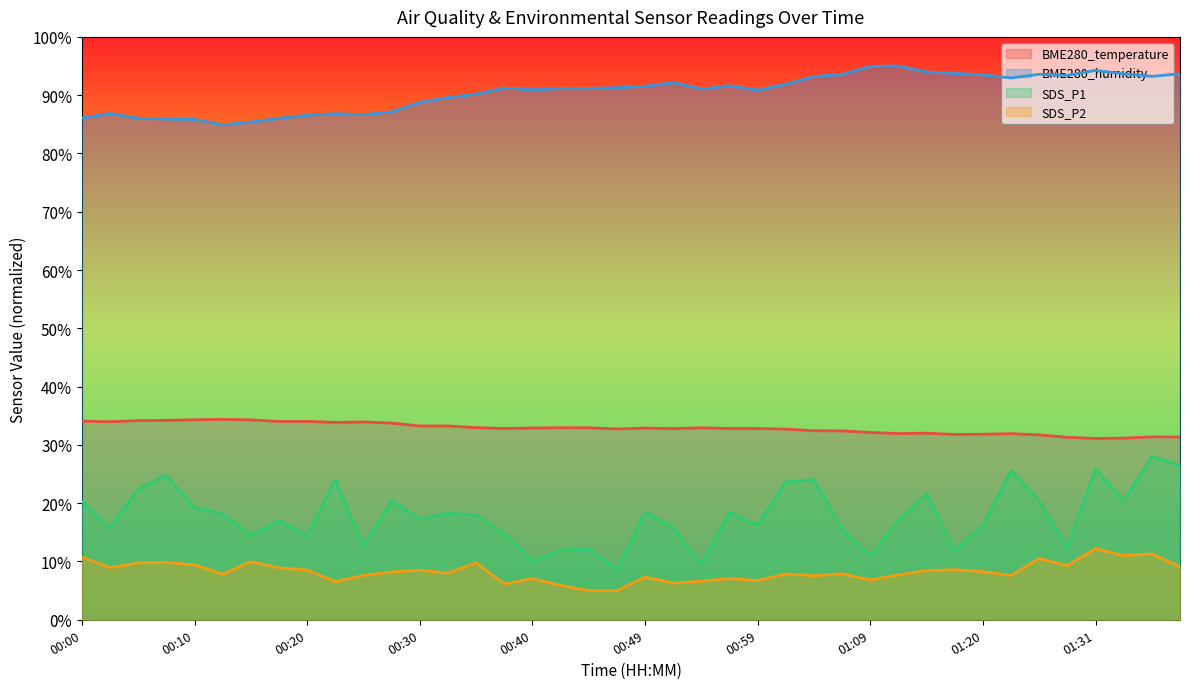

True or false: SDS_P1 and SDS_P2 intersect in this chart.

False